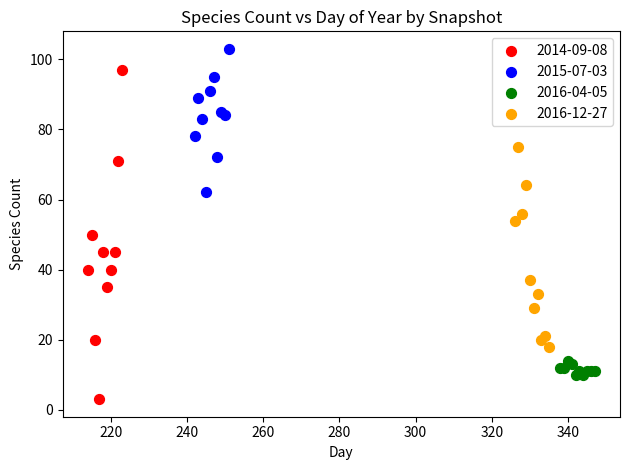

Which series contains the lowest Y value?

2014-09-08